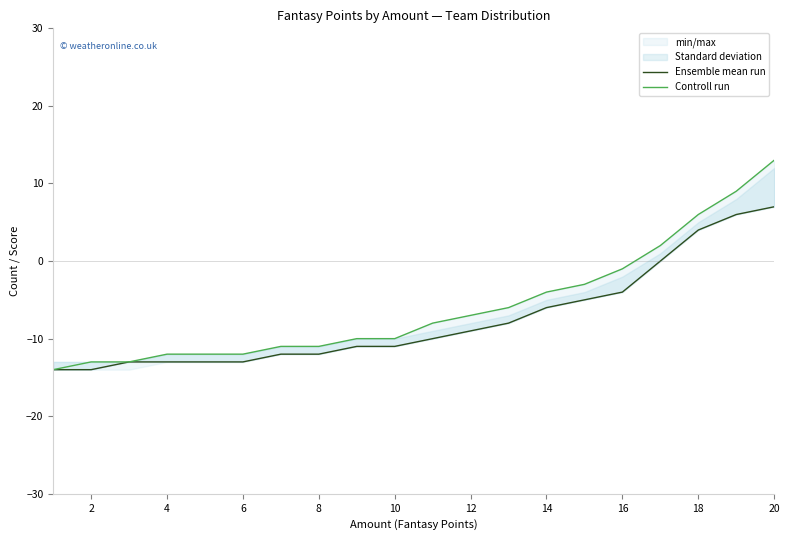

What is the maximum value for Ensemble mean run?

7